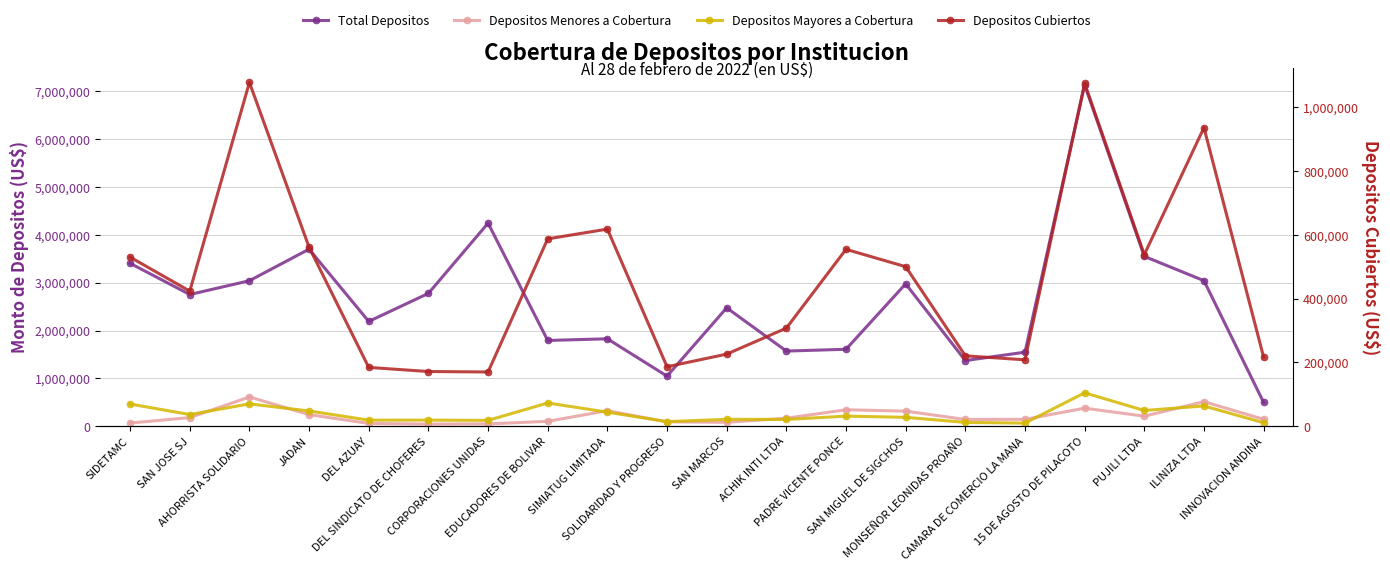

List the series in order of their peak value, lowest first.

Depositos Menores a Cobertura, Depositos Mayores a Cobertura, Depositos Cubiertos, Total Depositos